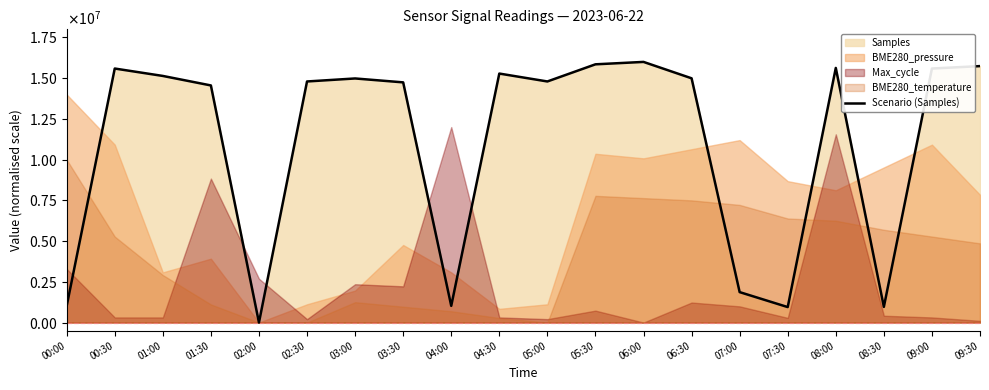

At which label is the value closest to 8000000?

07:00